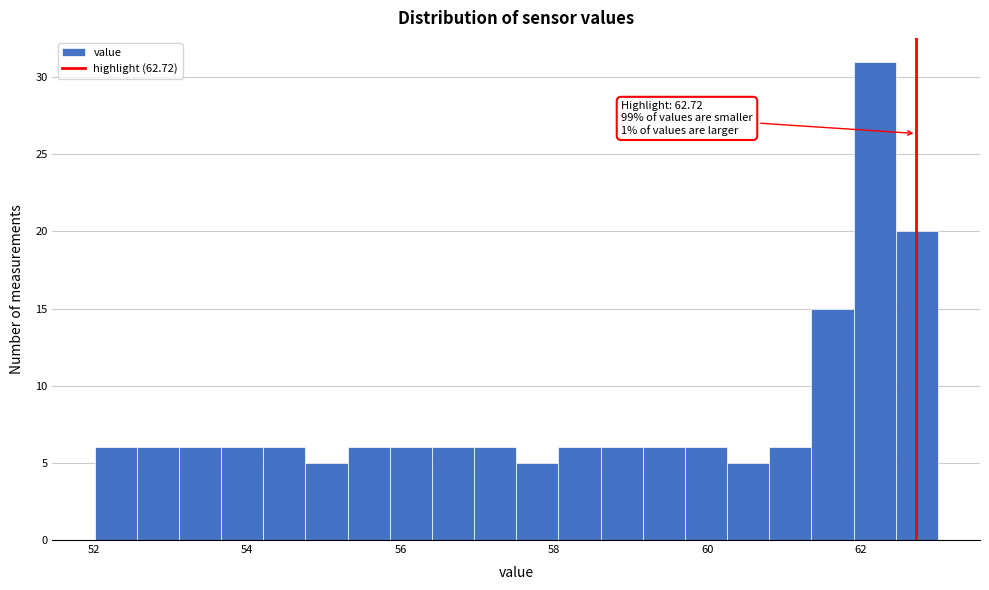

Read against the x-axis, roughly where is the centre of the tallest bar?

62.2